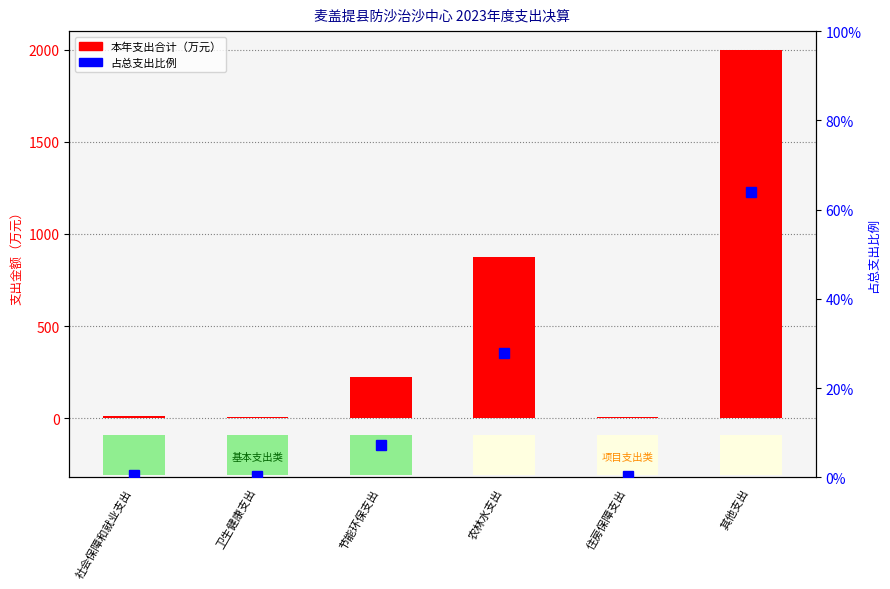

At how many categories does at least one series exceed 1057?

1